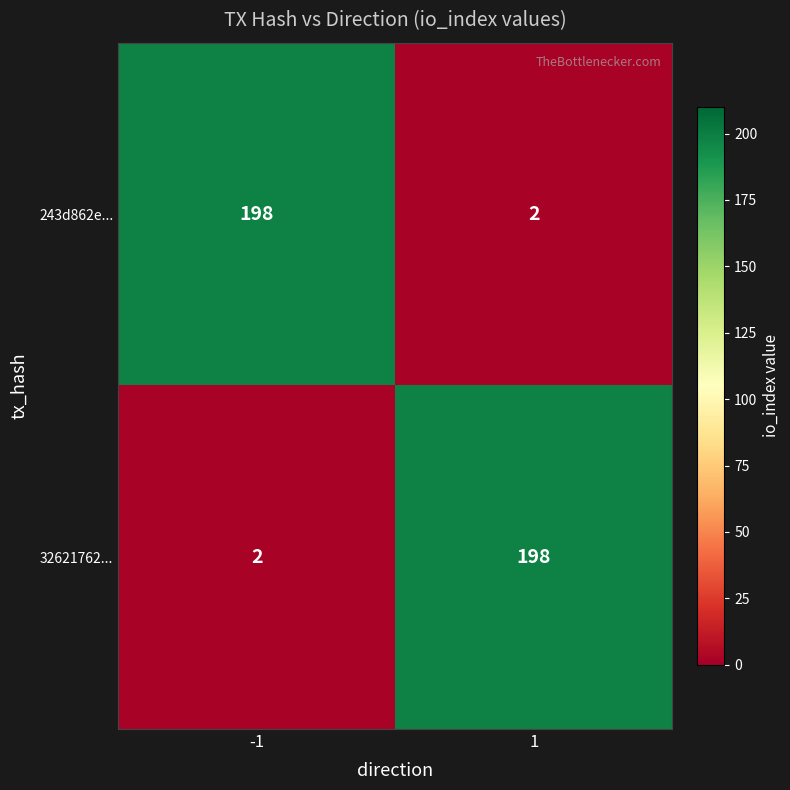

At how many categories does at least one series exceed 64?

2